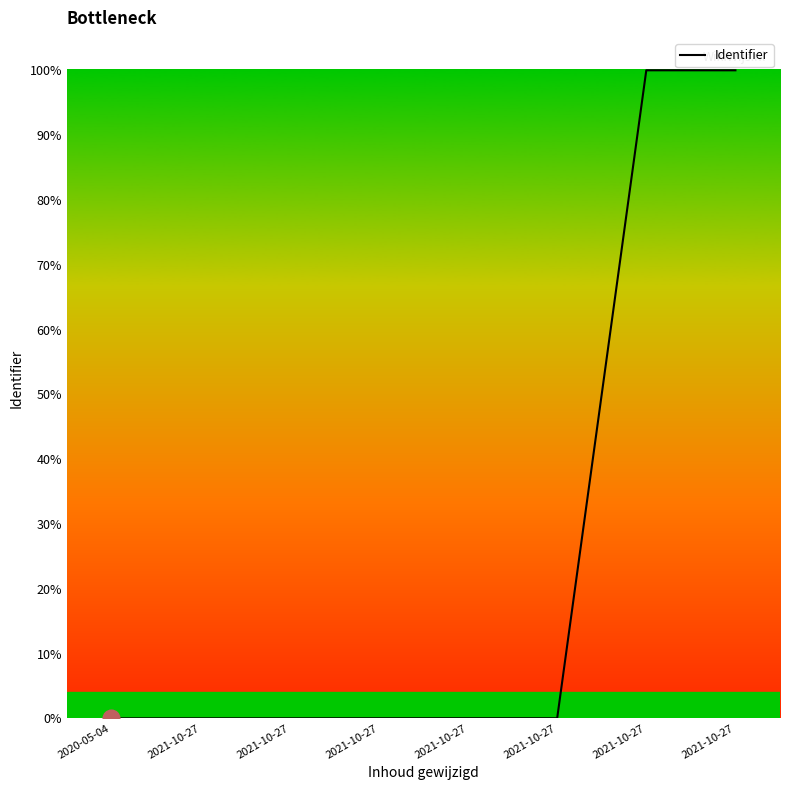

Which label corresponds to the smallest value in the chart?

2020-05-04